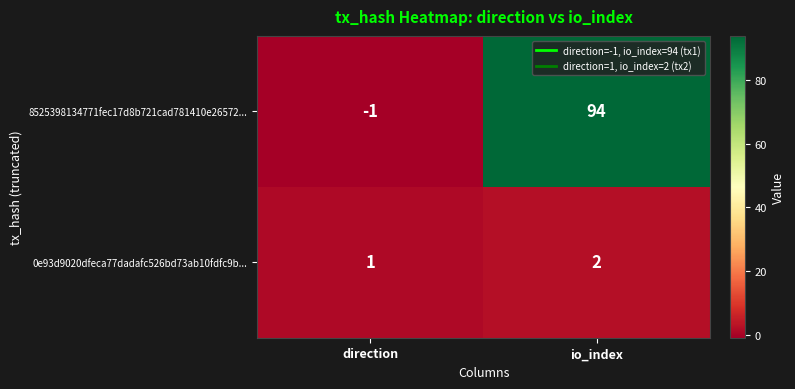

List the labels in order of 8525398134771fec17d8b721cad781410e26572... value, smallest first.

direction, io_index